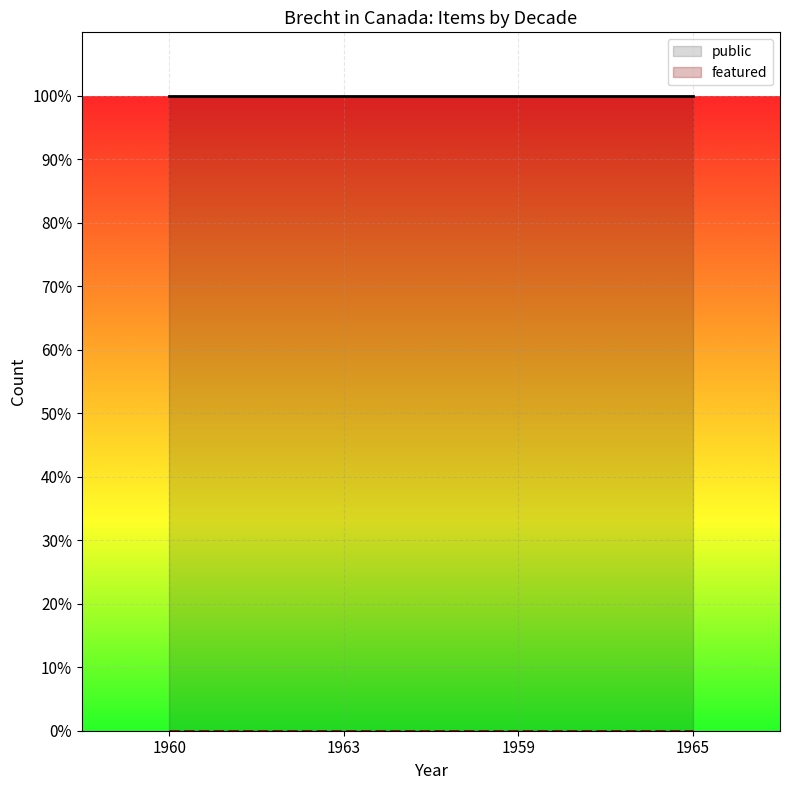

Which series has the largest range (max minus min)?

public